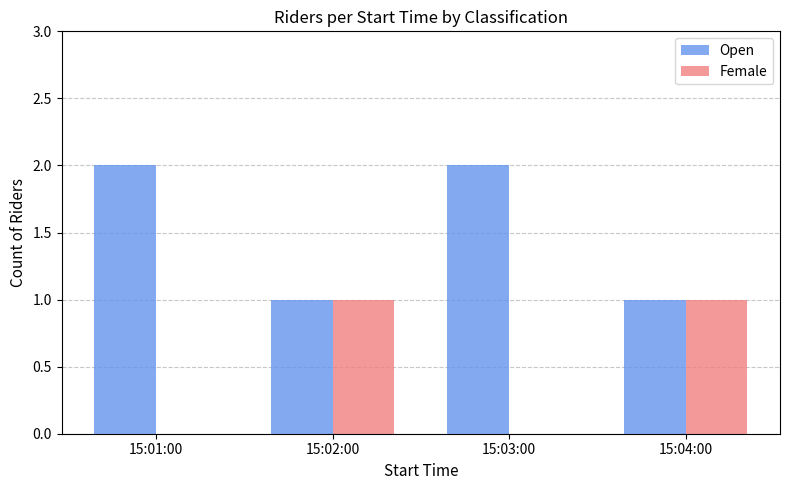

Is the value of Female at 15:01:00 greater than the value of Open at 15:01:00?

No